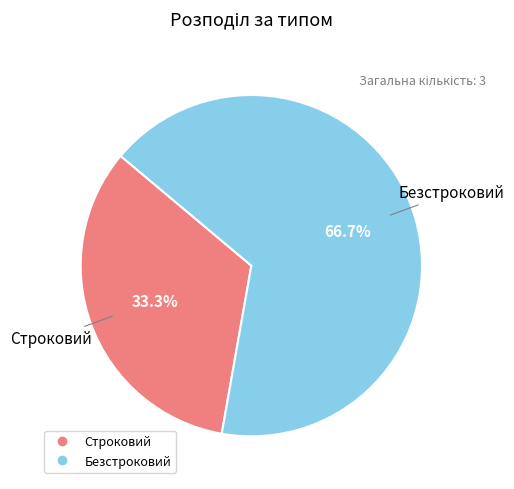

Which category accounts for the majority?

Безстроковий